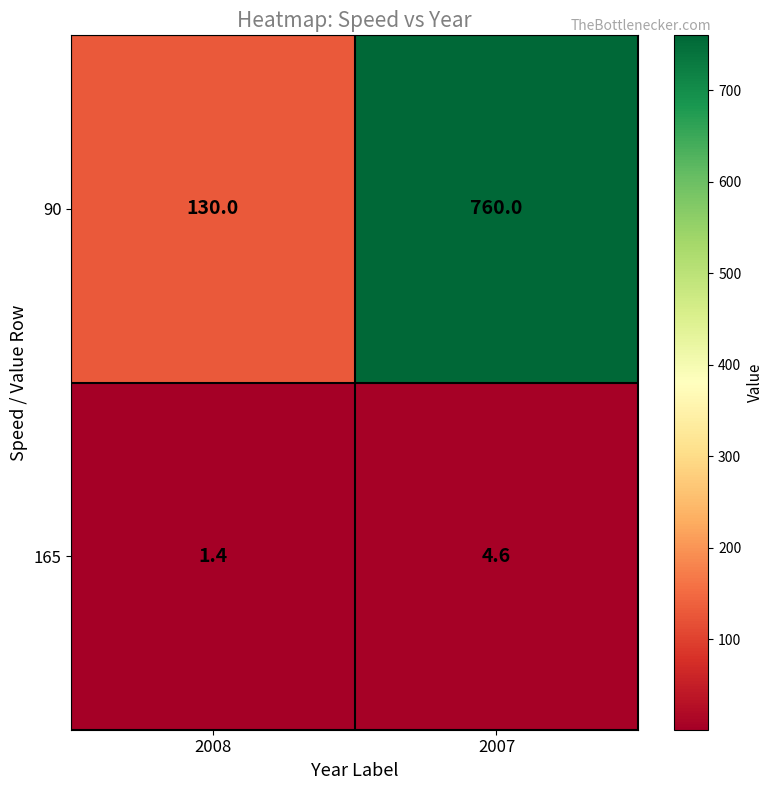

At which label is 90 closest to 445?

2008